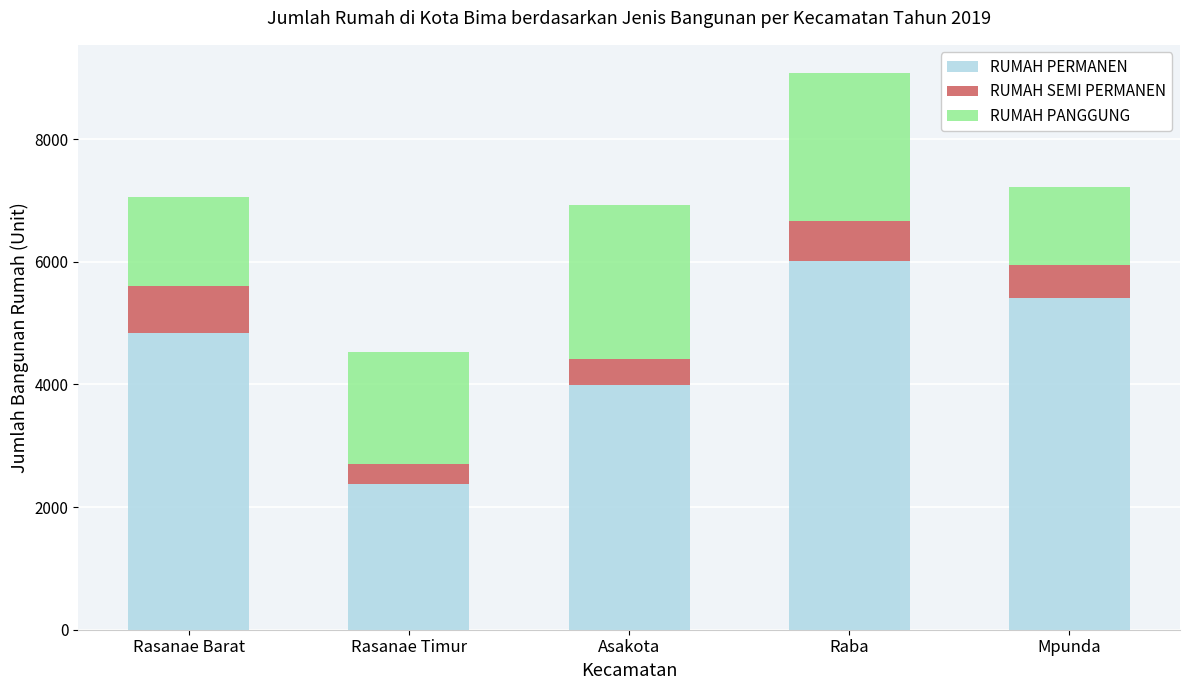

At which category is the sum across all series the highest?

Raba